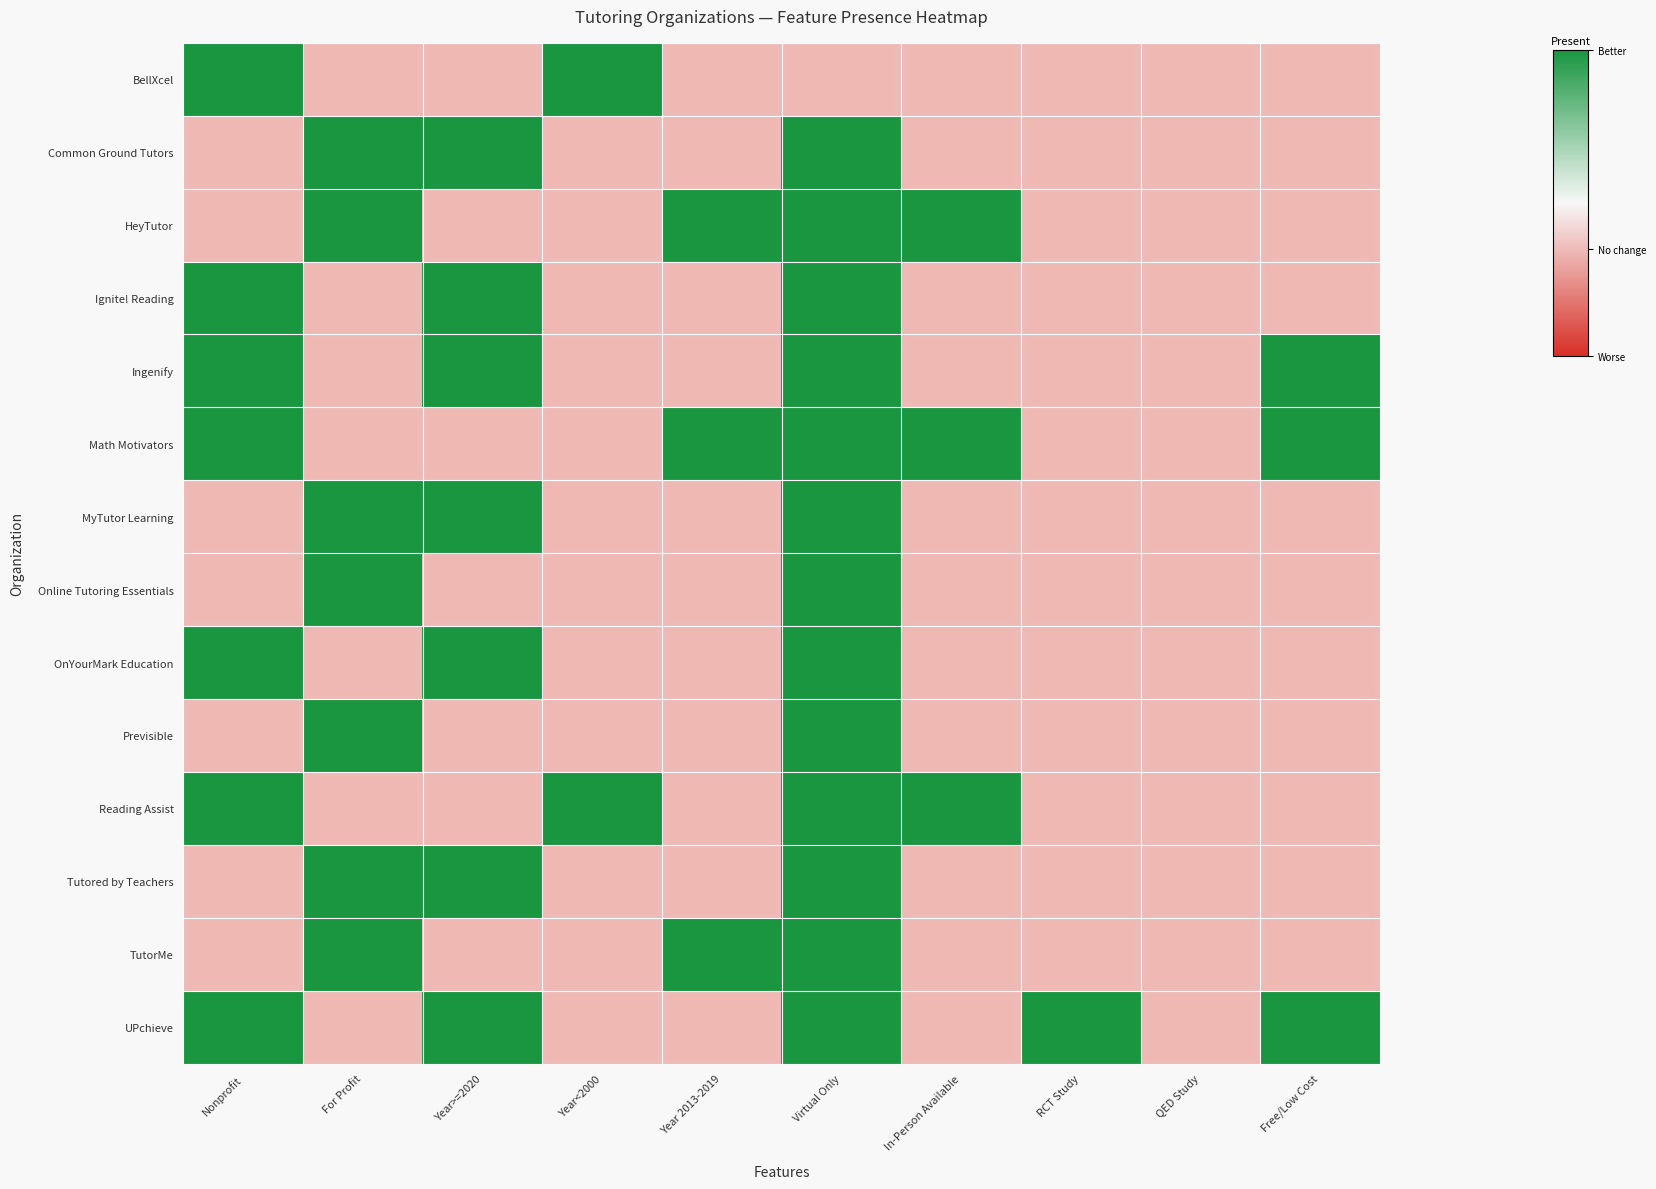

Which category has the lowest value across all series?

For Profit